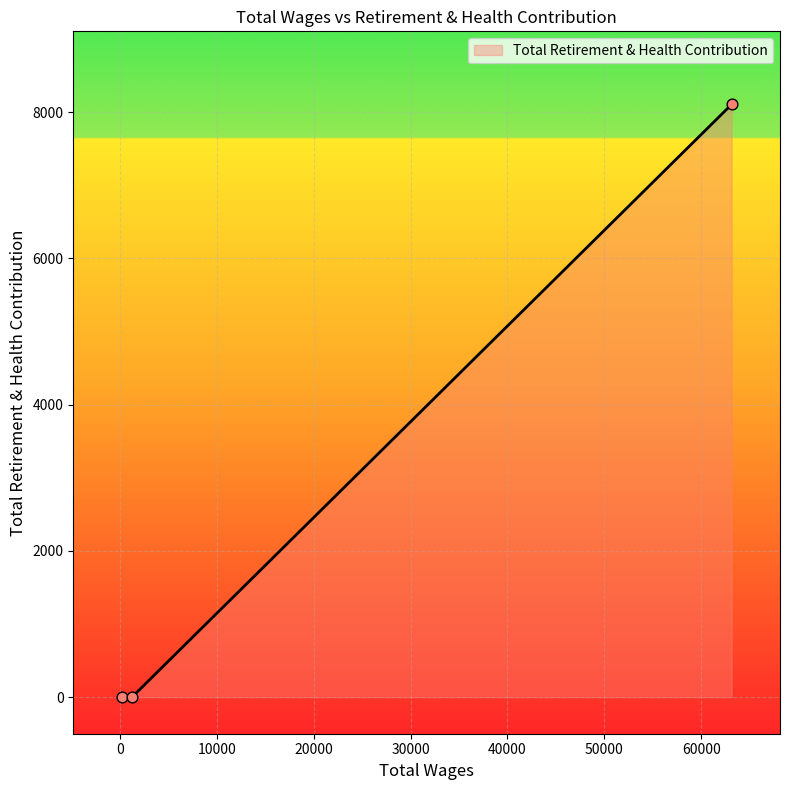

What is the difference between the maximum and minimum values?

8107